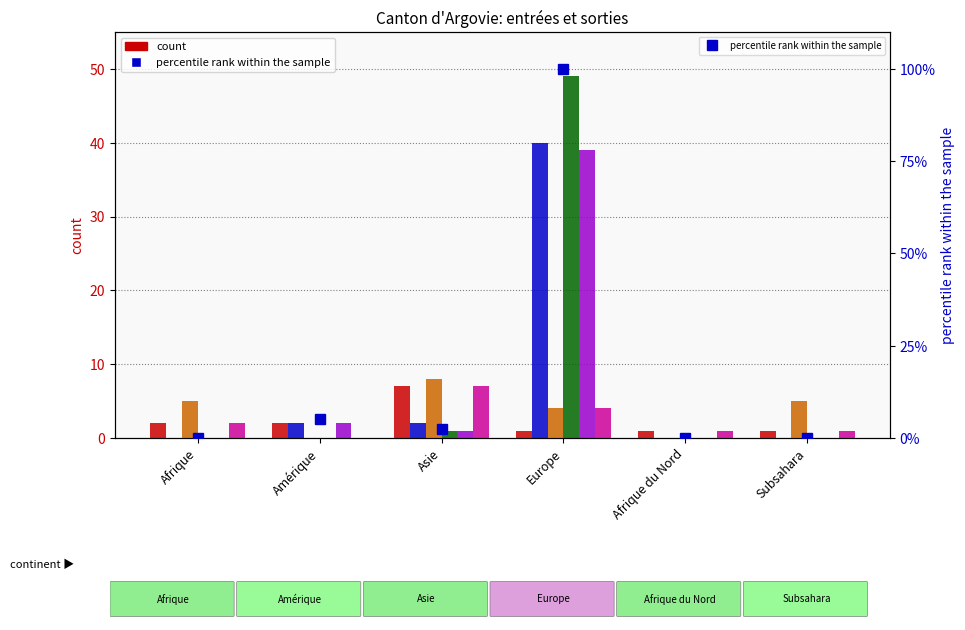

What position from the left is Europe?

4